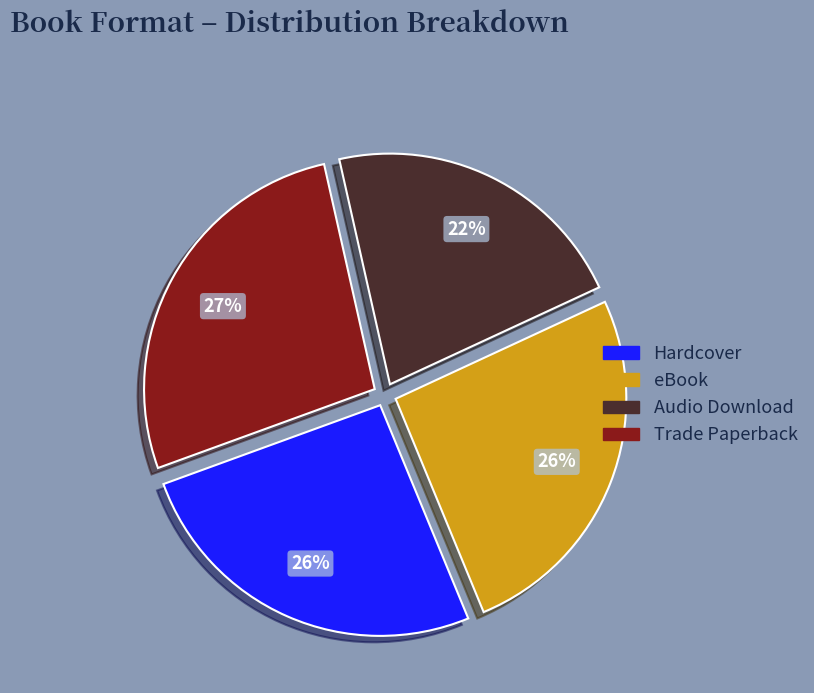

Does Trade Paperback represent more than half of the total?

No